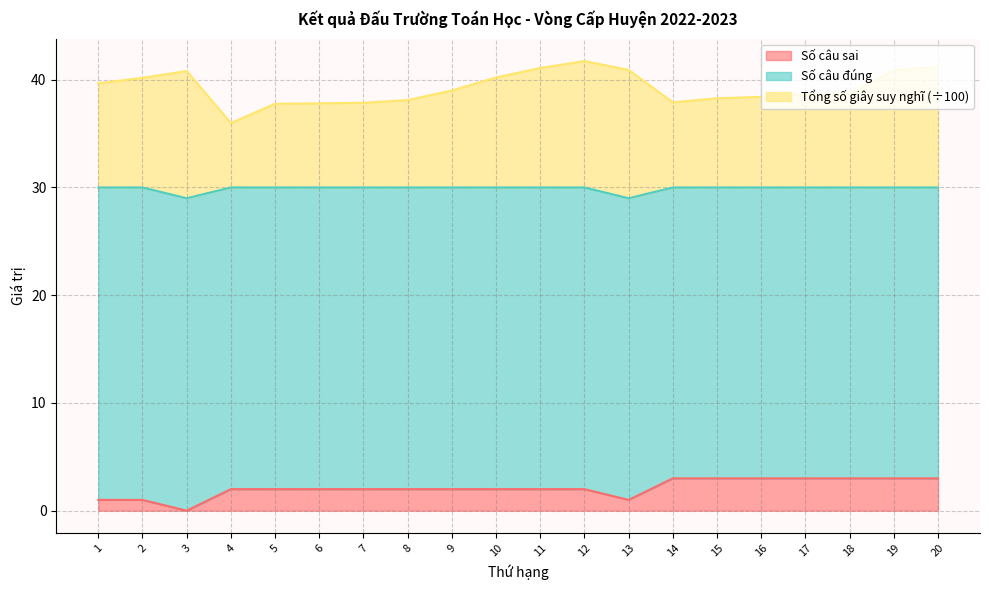

Is the value of Tổng số giây suy nghĩ at 20 greater than the value of Số câu sai at 14?

Yes